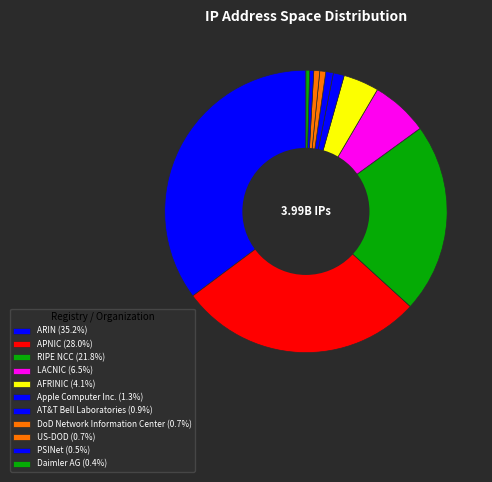

The AT&T Bell Laboratories slice represents 1% of the pie. True or false?

True